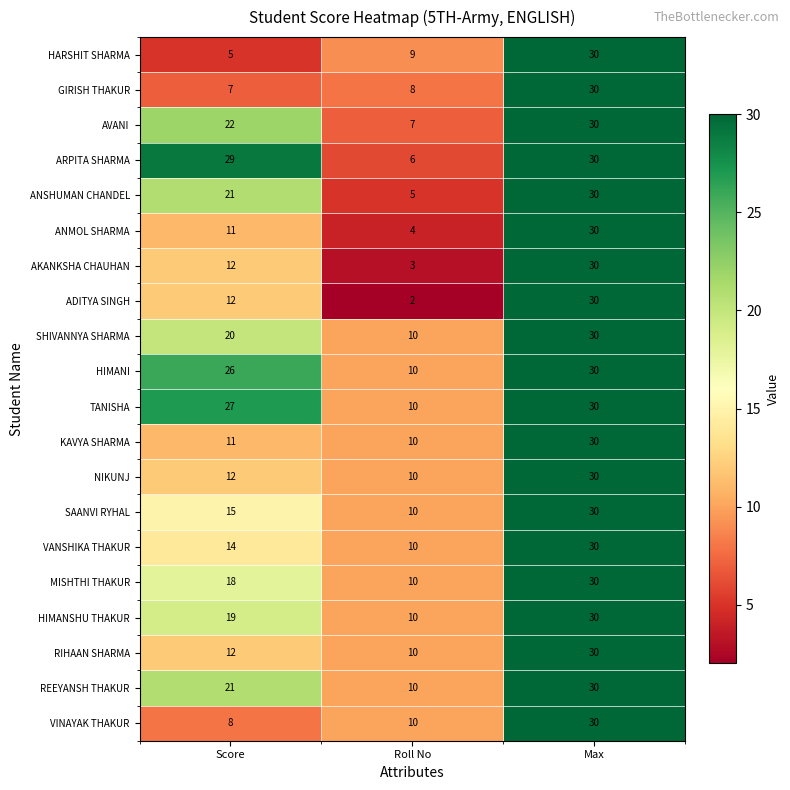

List the labels in order of HARSHIT SHARMA value, smallest first.

Score, Roll No, Max